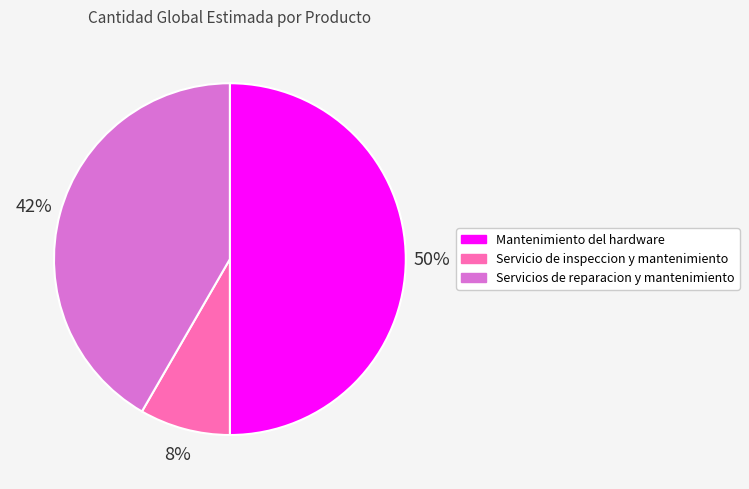

How many slices are in this pie chart?

3